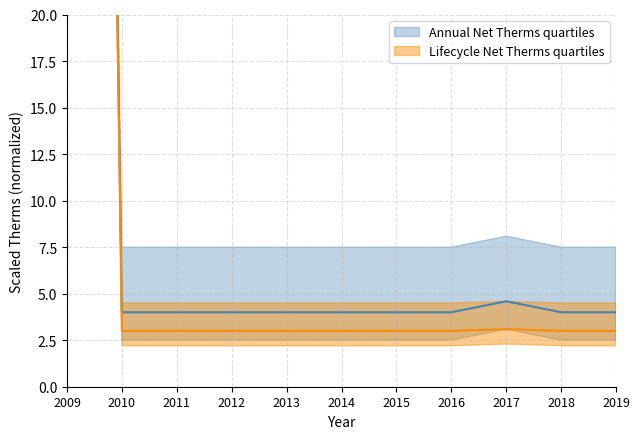

What is the difference between the maximum and minimum values in the Annual Net Therms lower series?

201.8